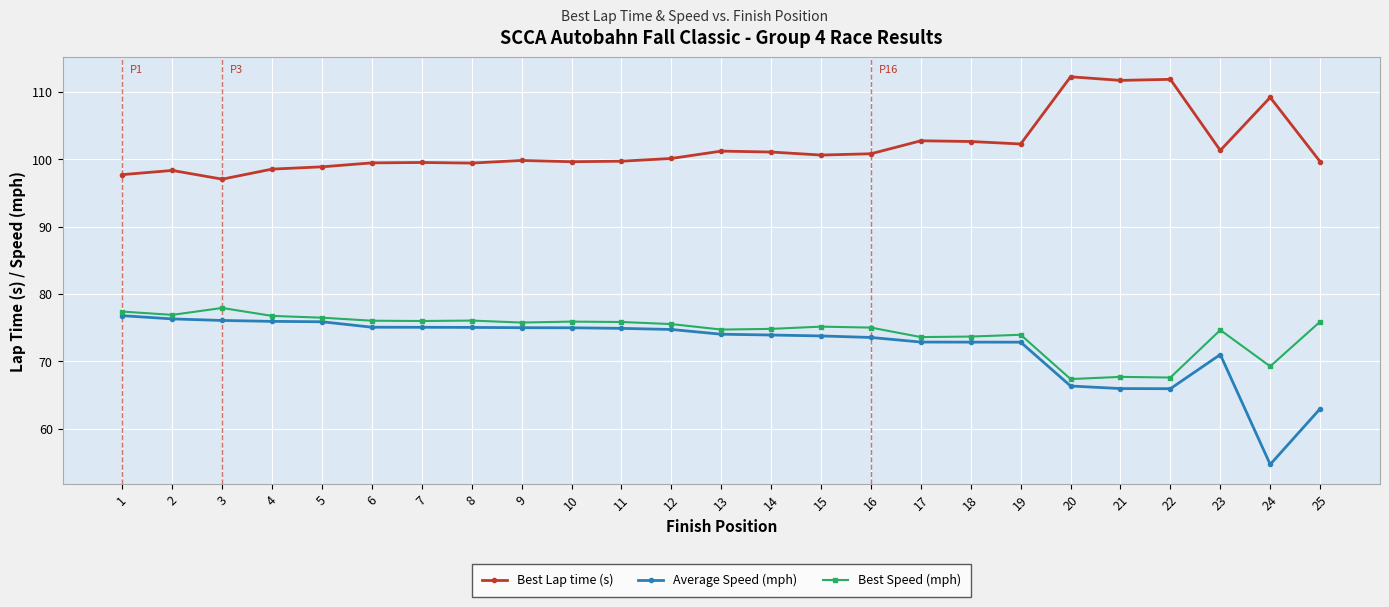

The value of Best Speed (mph) at 21 is 15.9. True or false?

False